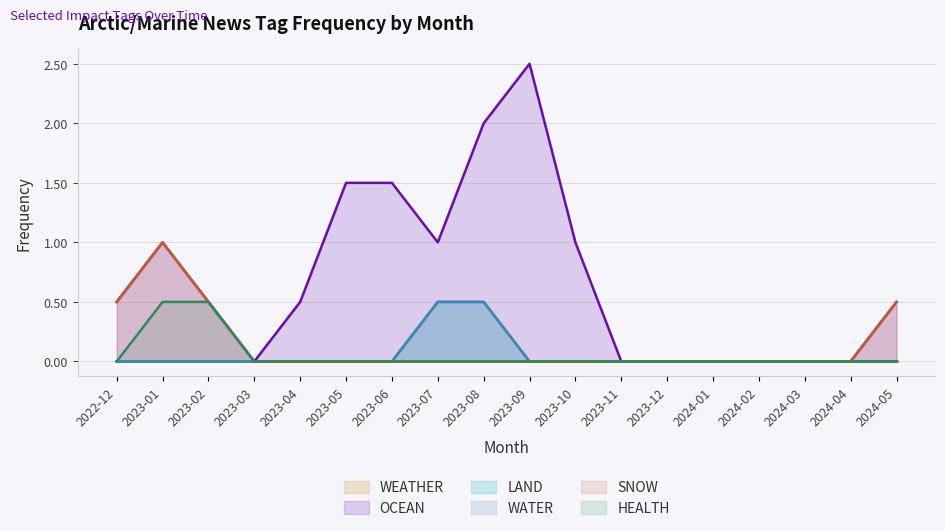

True or false: SNOW and WEATHER cross at least once.

False